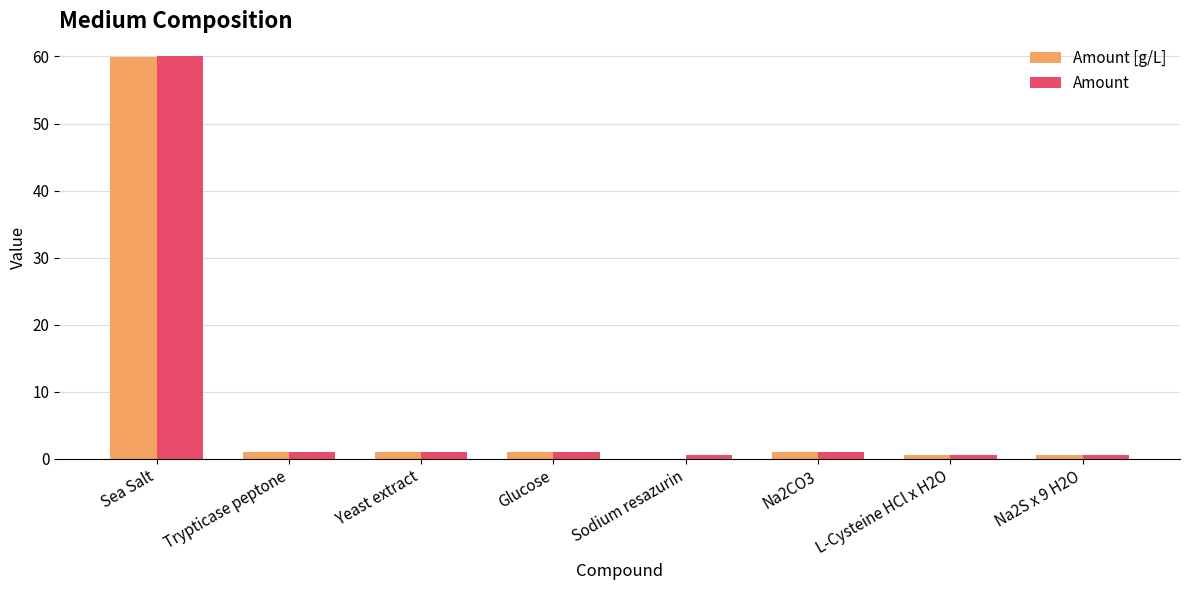

Which label corresponds to the largest value in the chart?

Sea Salt